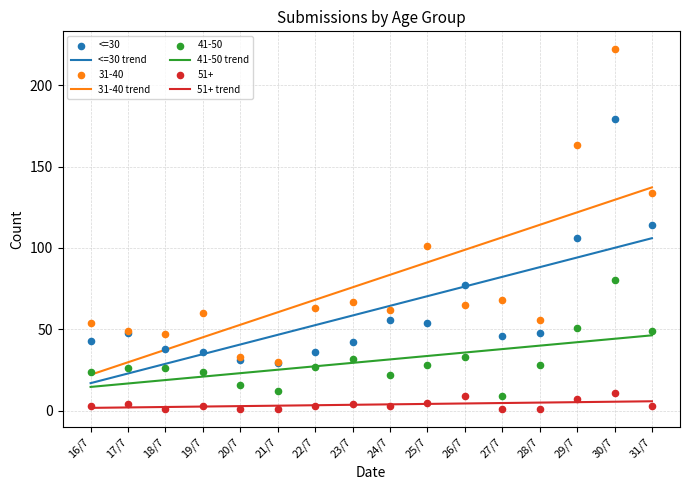

Which series contains the lowest Y value?

51+ trend